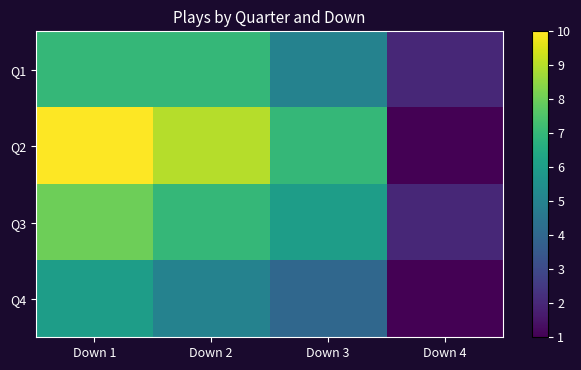

Count the number of data series in this chart.

4